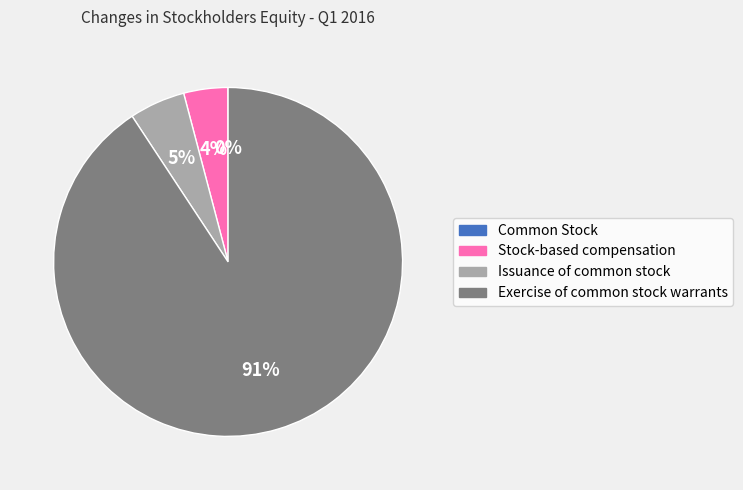

To the nearest percent, what is the average slice percentage?

25%